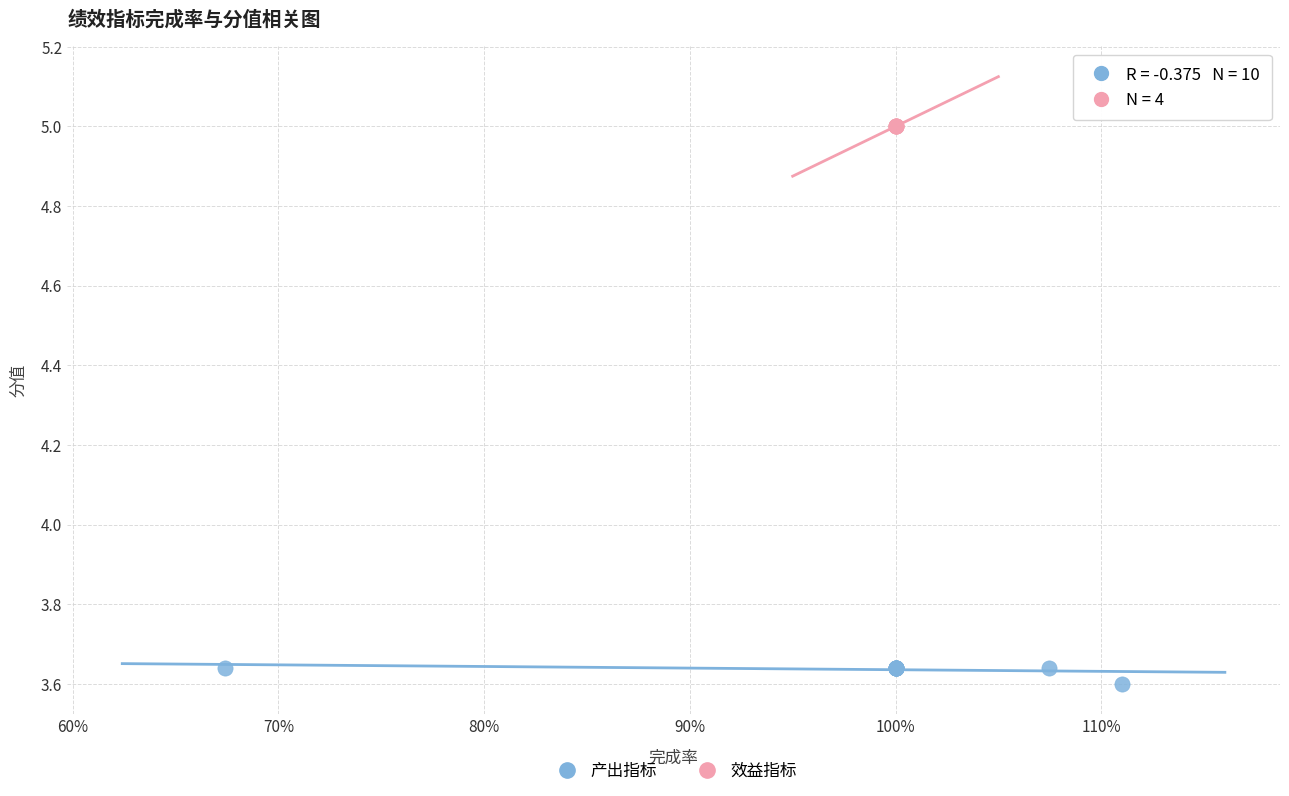

Which series reaches the minimum Y coordinate?

产出指标